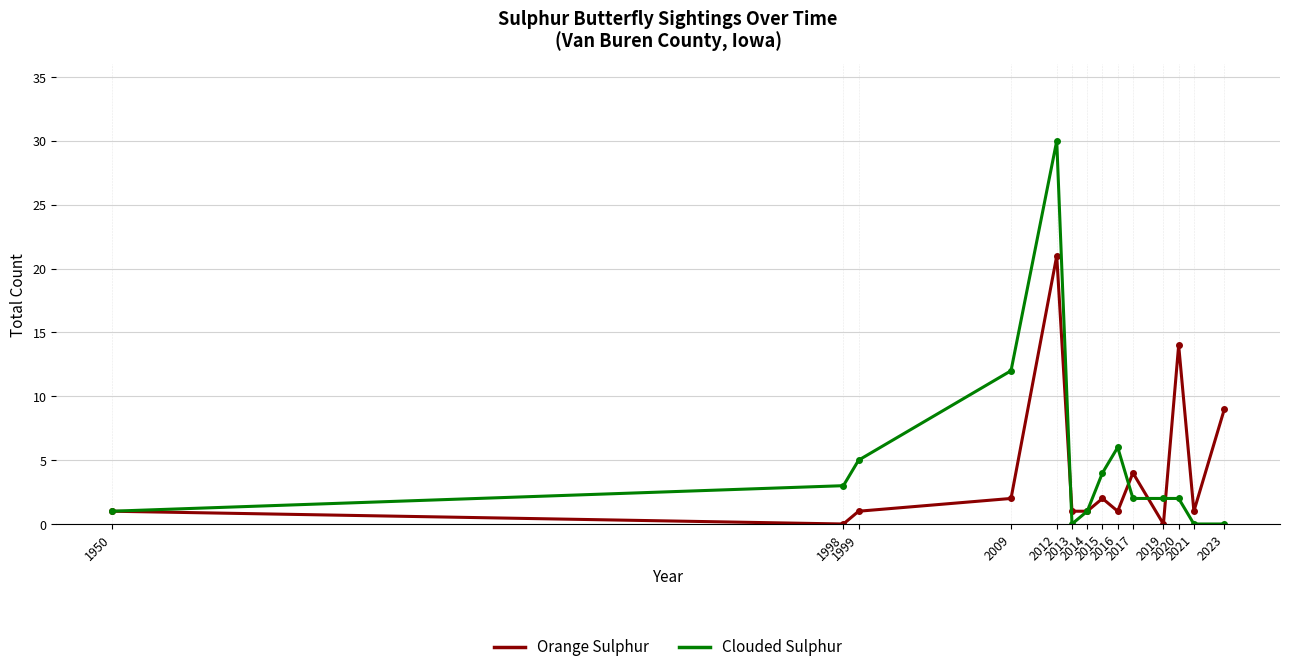

What is the approximate value of Clouded Sulphur at 2009?

12